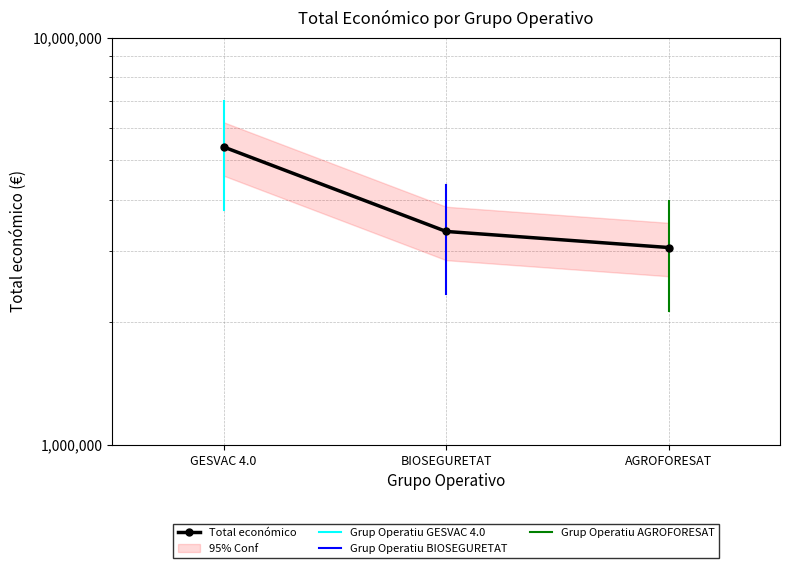

Count the number of values greater than 3342252.

1